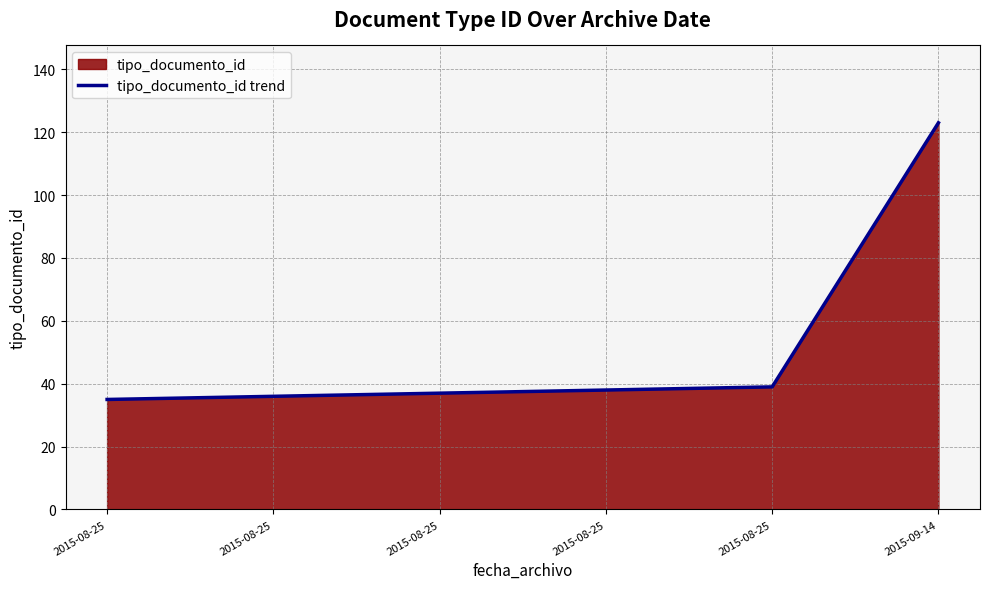

What is the ratio of the value at 2015-08-25 to the value at 2015-08-25?

1.0